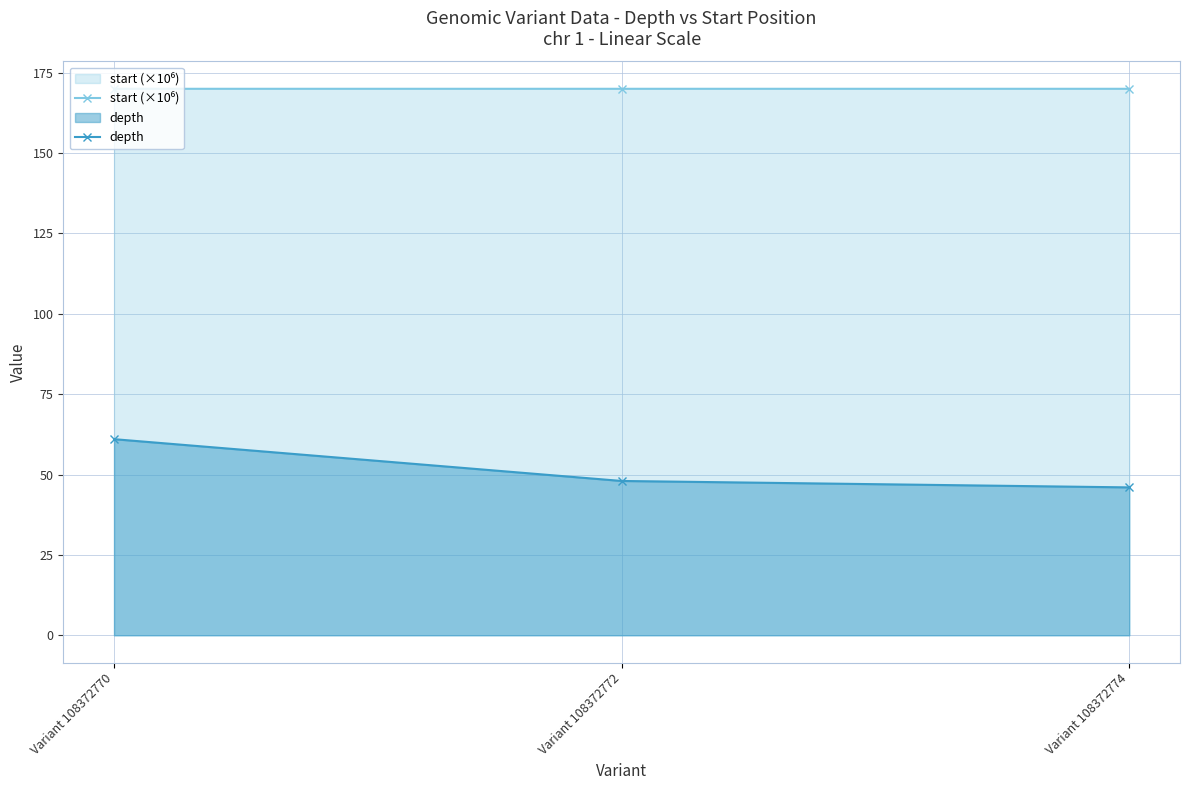

What is the difference between the maximum and minimum values in the depth series?

15.0